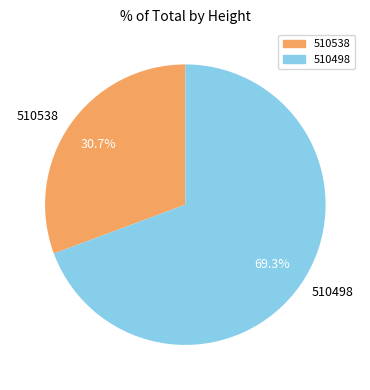

To the nearest percent, what is the combined percentage of 510498 and 510538?

100%